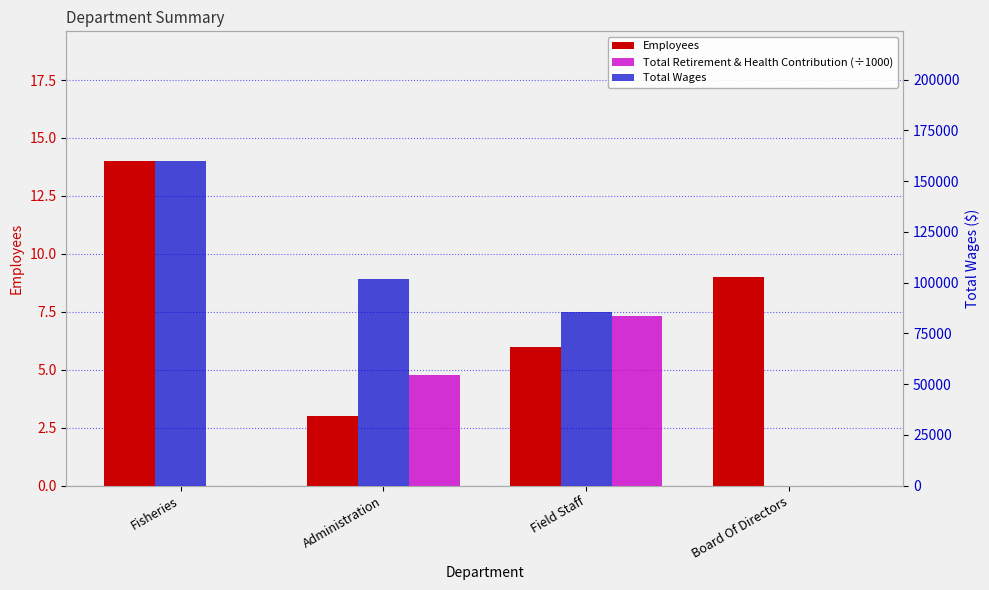

Reading right to left, list all the values displayed in this chart.

Employees: 9.0	6.0	3.0	14.0
Total Retirement & Health Contribution (÷1000): 0.0	7.3	4.8	0.0
Total Wages: 0.0	85651.0	101785.0	159807.0